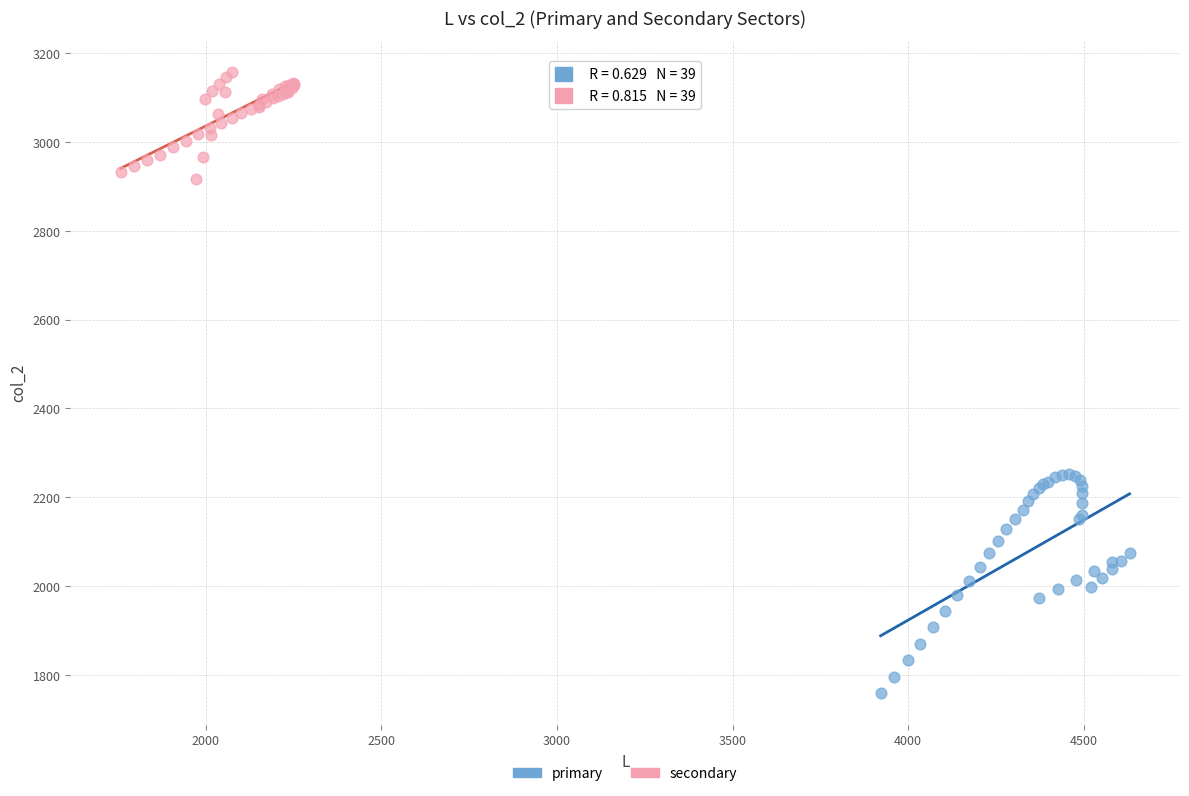

What are all the series names shown in the legend?

primary, secondary